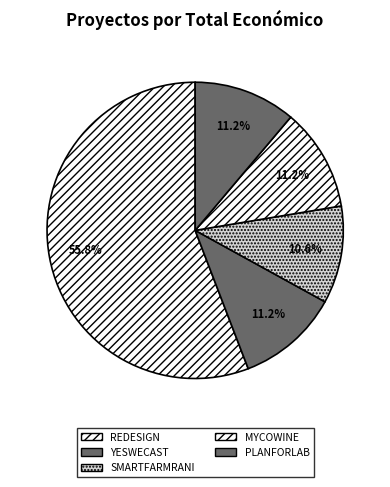

To the nearest percent, what percentage of the pie is REDESIGN?

56%